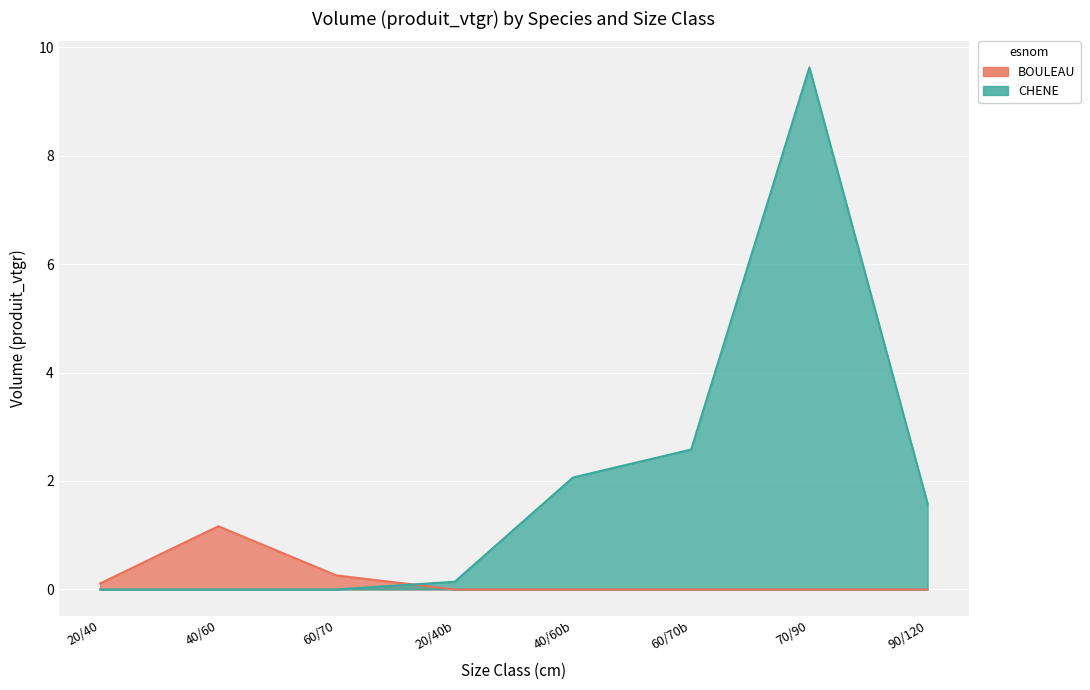

True or false: BOULEAU has more than 0 interior local peaks.

True